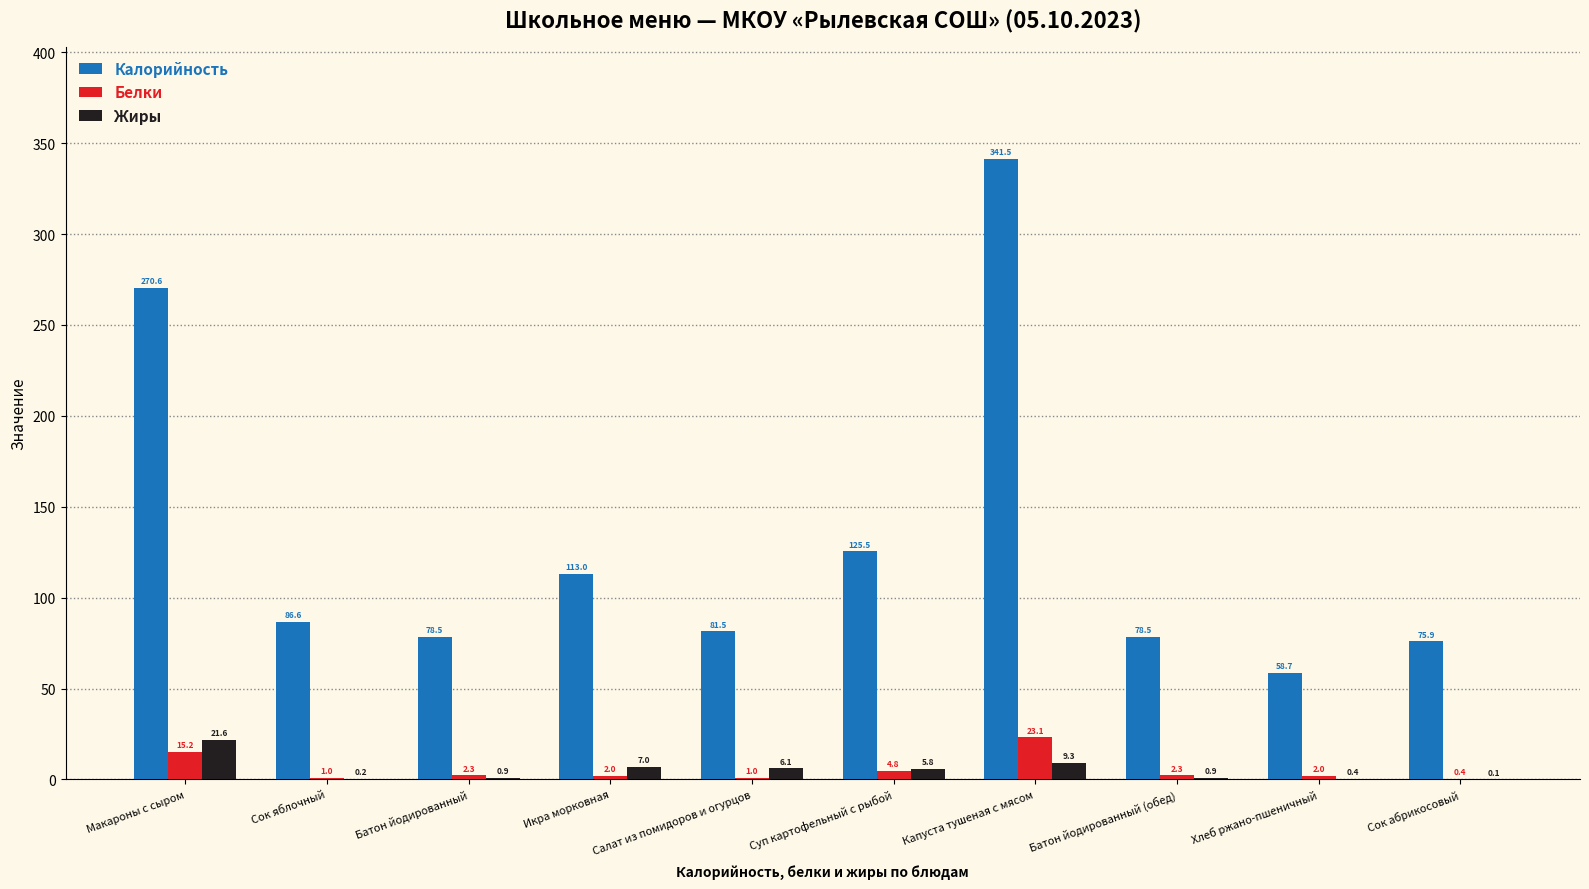

Which series changed the most between Салат из помидоров и огурцов and Суп картофельный с рыбой?

Калорийность